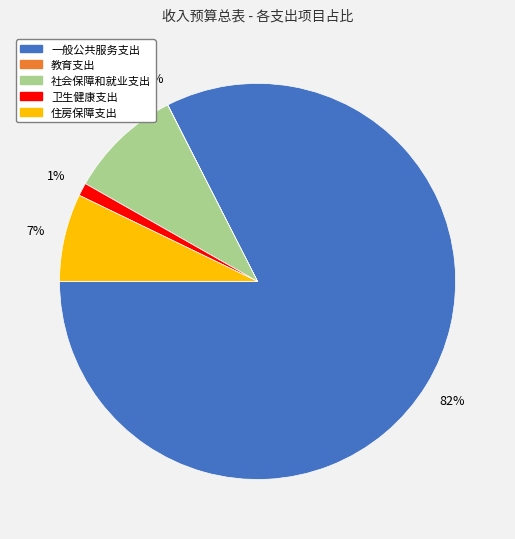

Which category has the biggest portion of the pie?

一般公共服务支出